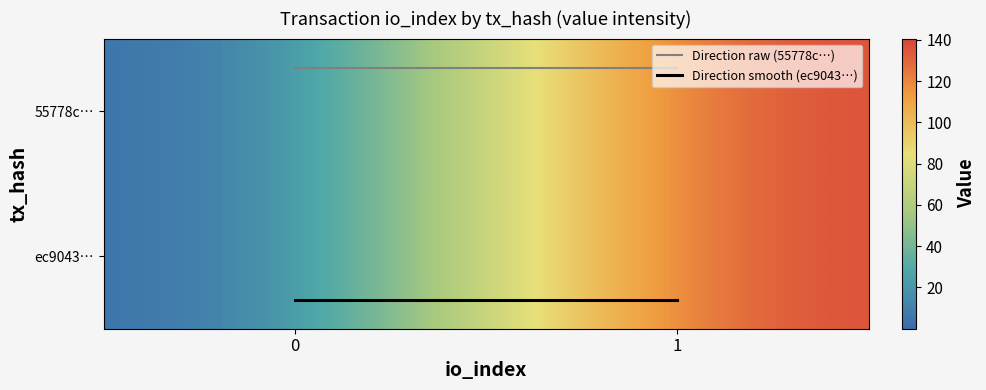

At how many categories does at least one series exceed 101?

1